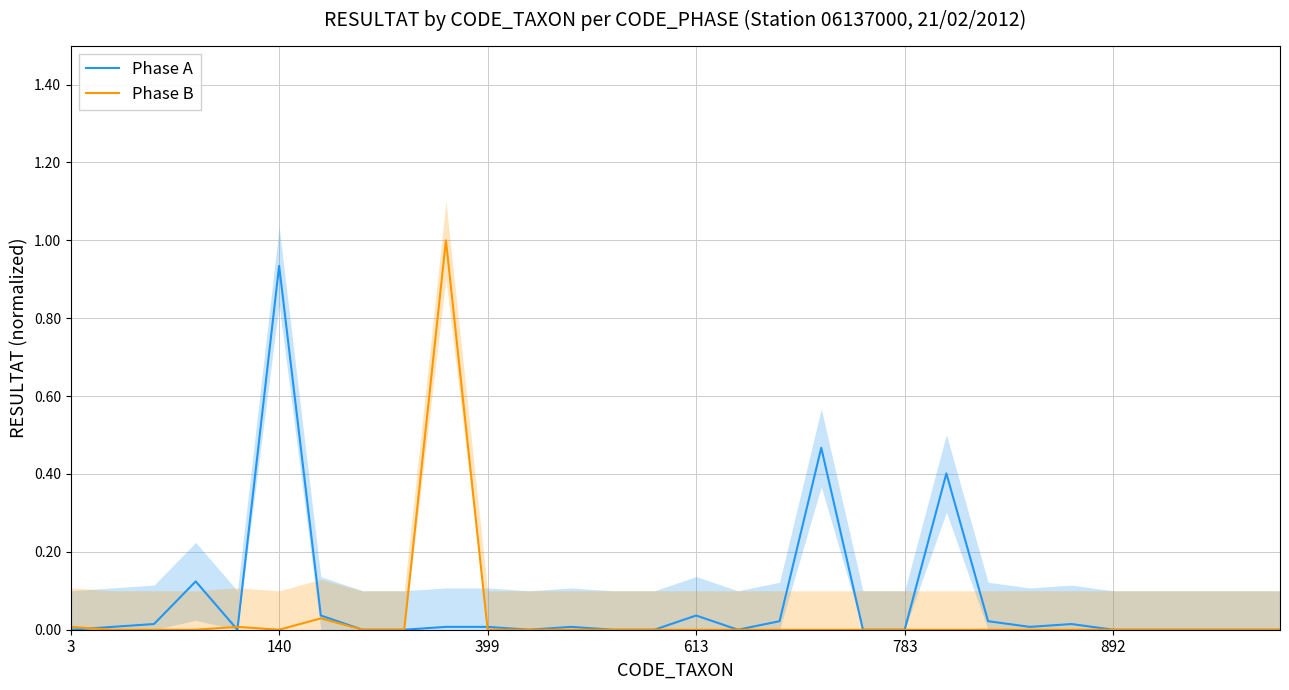

Which series has the largest total across all categories?

Phase A